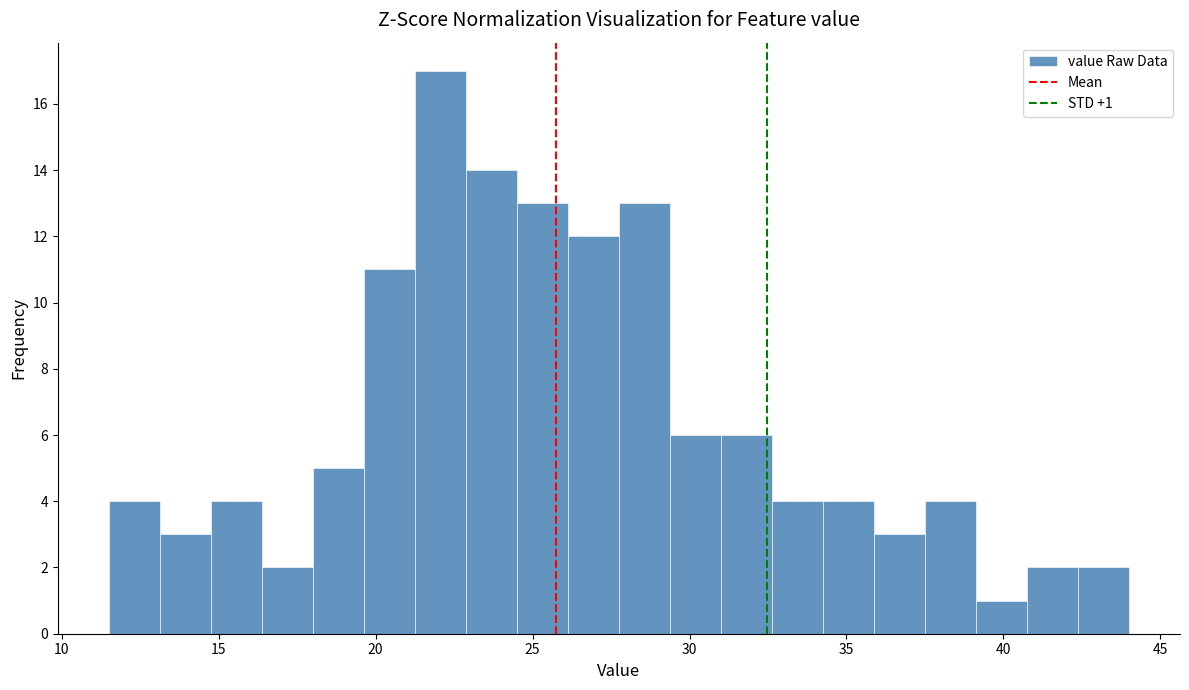

Read against the x-axis, roughly where is the centre of the tallest bar?

22.0